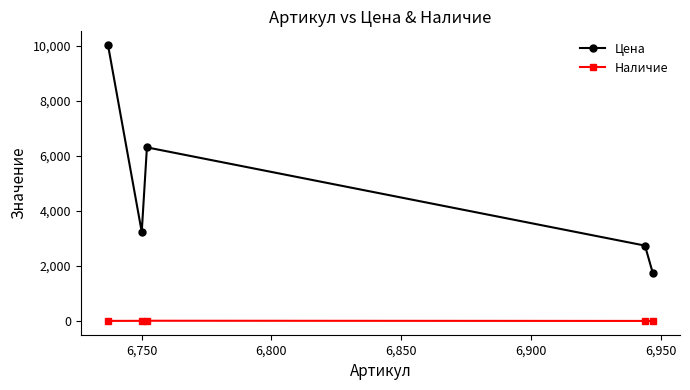

True or false: Цена and Наличие intersect in this chart.

False